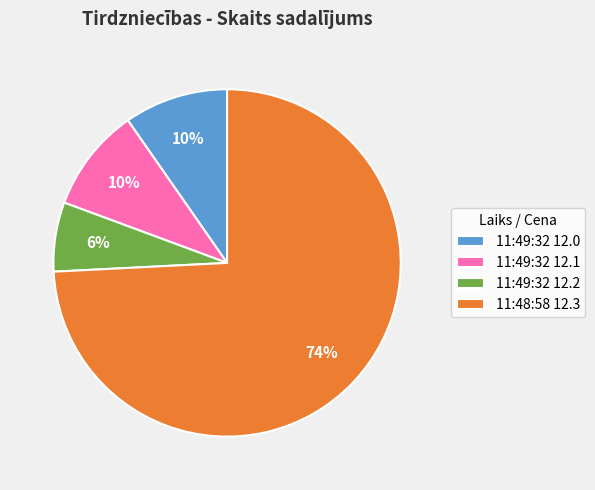

Is 11:48:58 12.3 the majority of the pie?

Yes